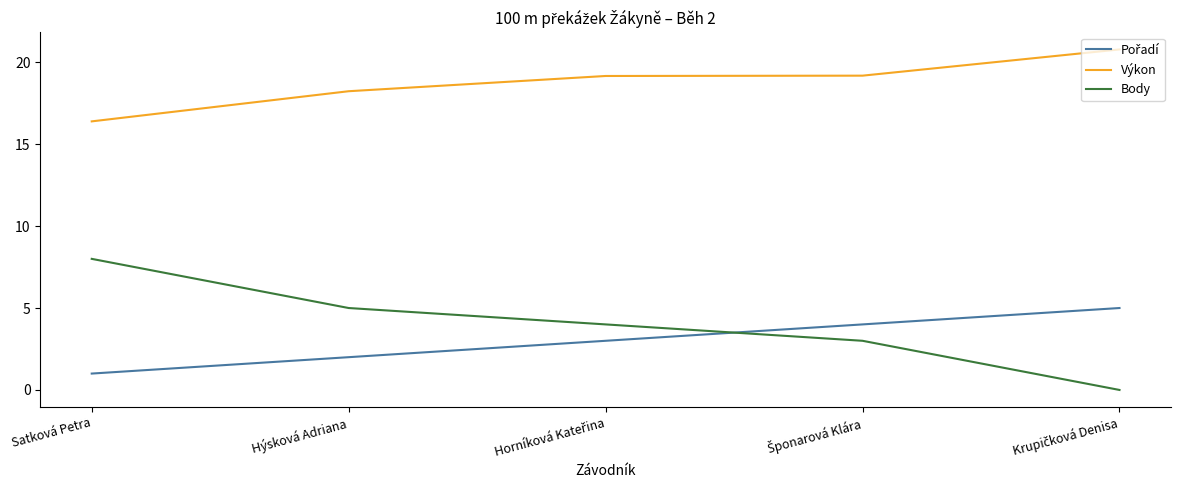

What is the difference between the maximum and minimum values in the Výkon series?

4.4